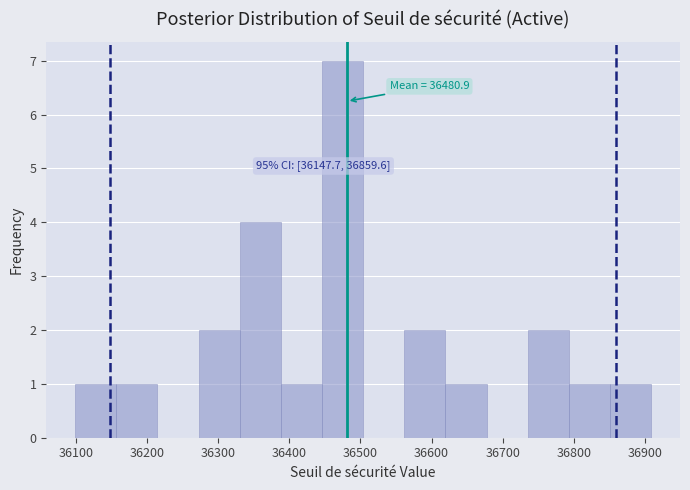

Over which range of the x-axis is the bar tallest?

36450 to 36500